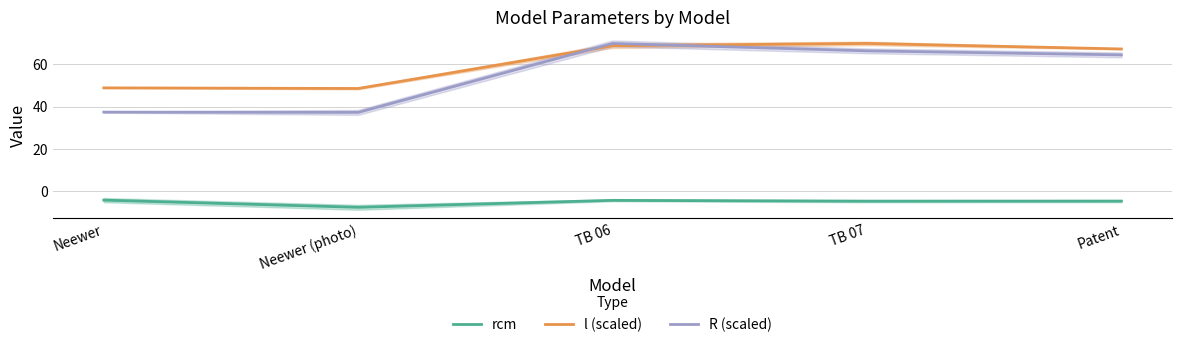

True or false: R (scaled) has more than 0 interior local peaks.

True